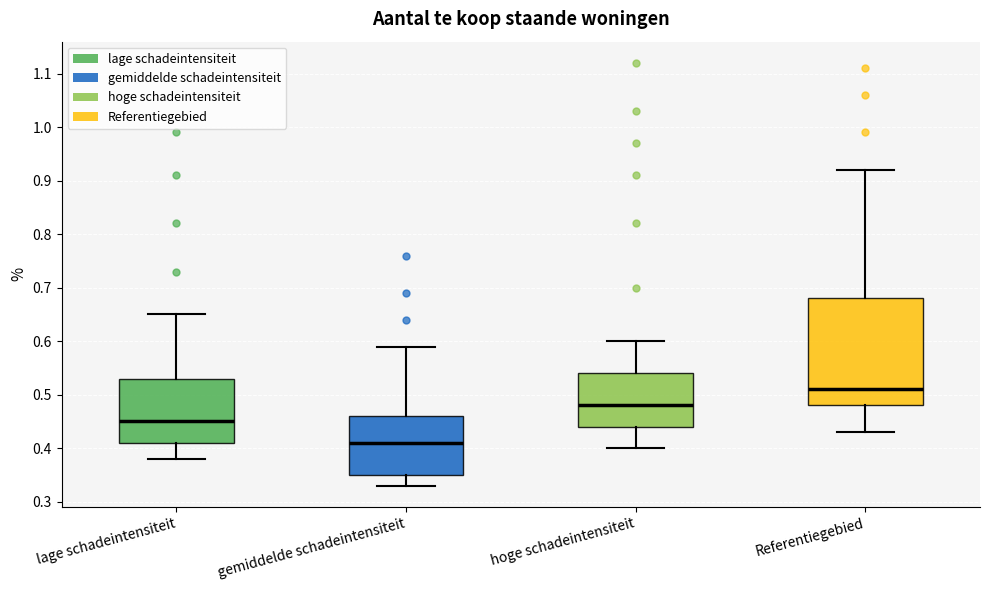

Reading left to right, read every box against the y-axis: the position of its median line, the range the box covers, and the ends of its whiskers. The values are not printed on the chart, so give them approximately, as read against the axis.

lage schadeintensiteit: median 0.45, box 0.41 to 0.53, whiskers 0.38 to 0.65
gemiddelde schadeintensiteit: median 0.41, box 0.35 to 0.46, whiskers 0.33 to 0.59
hoge schadeintensiteit: median 0.48, box 0.44 to 0.54, whiskers 0.40 to 0.60
Referentiegebied: median 0.51, box 0.48 to 0.68, whiskers 0.43 to 0.92